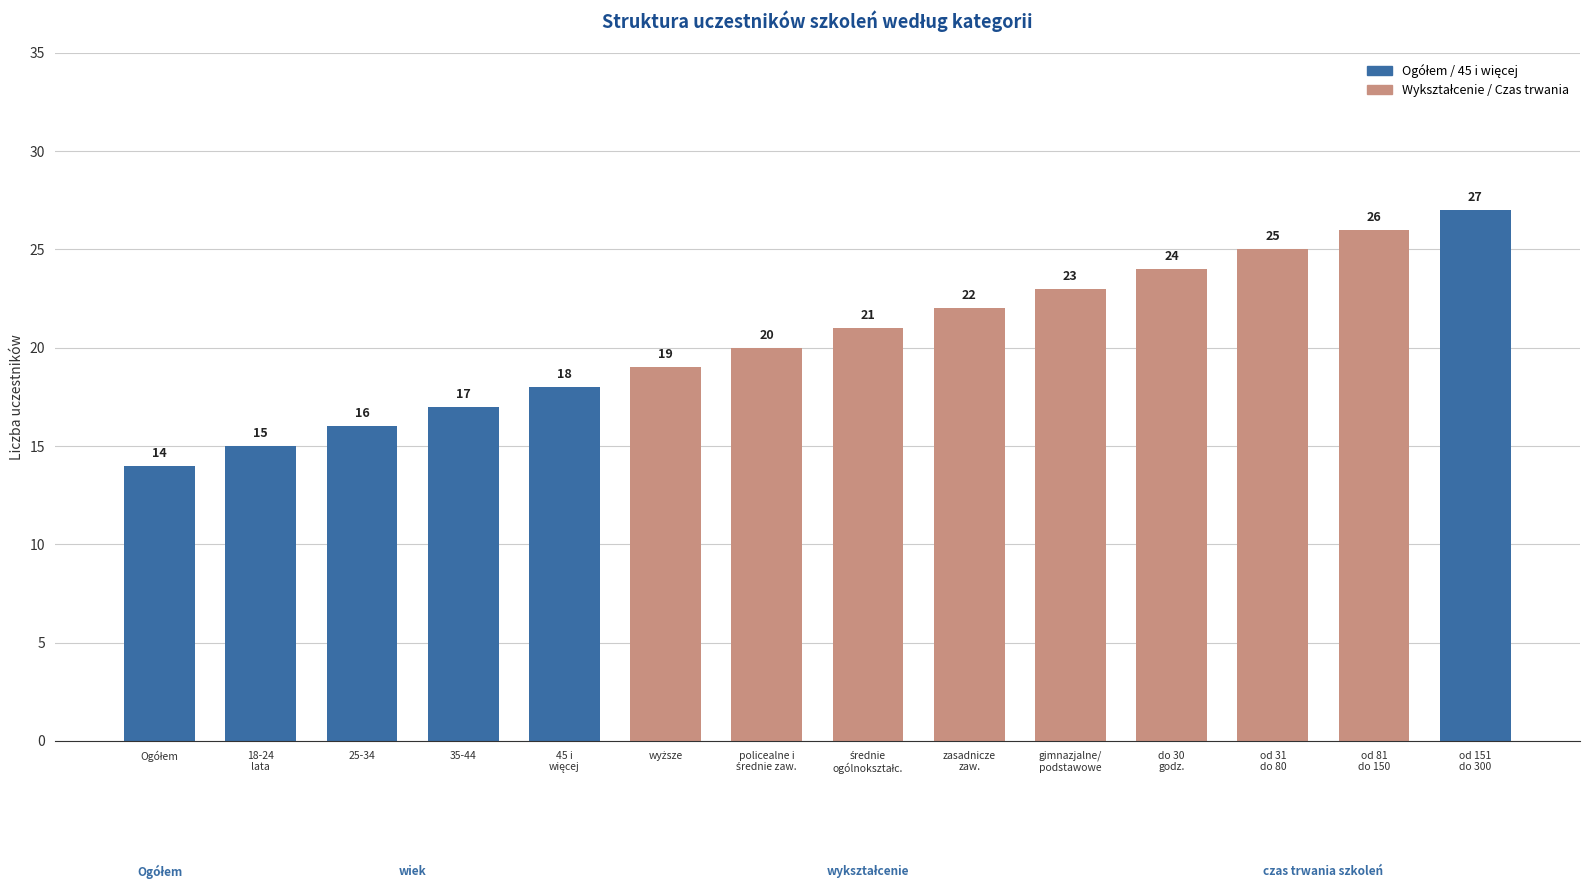

What is the maximum value shown in the chart?

27